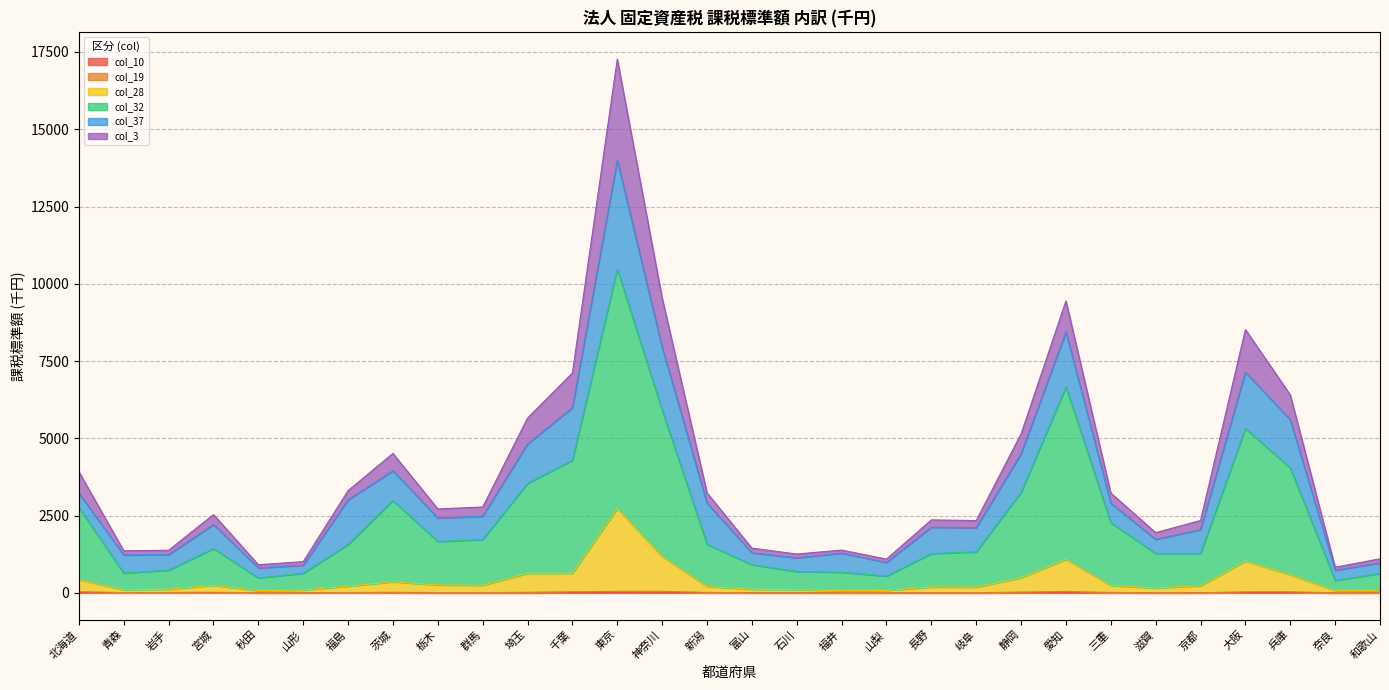

Does the chart display data point markers on the line(s)?

No